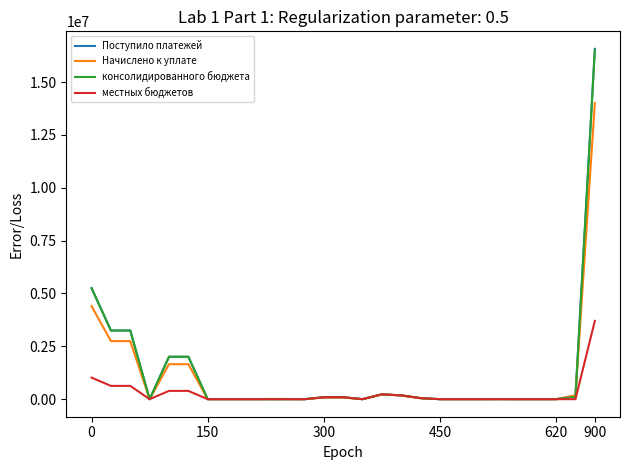

What is the greatest value displayed?

16572126